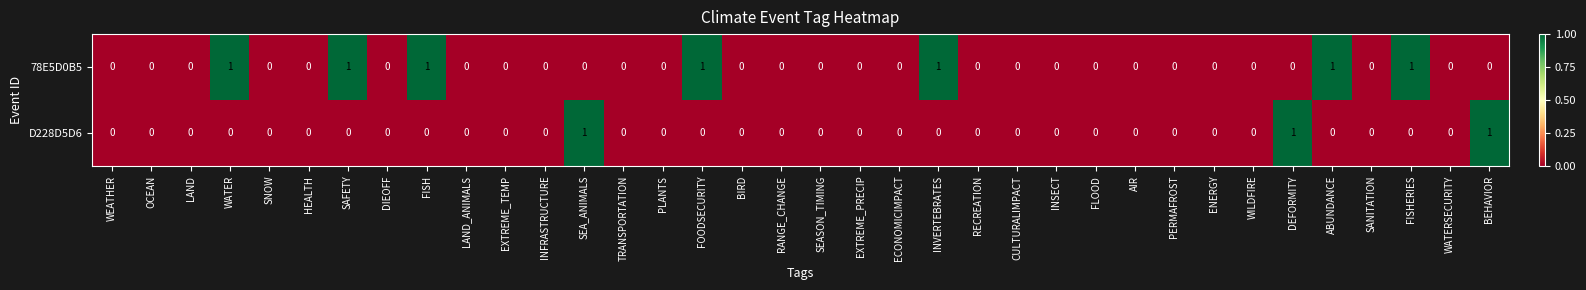

Count the number of data series in this chart.

2